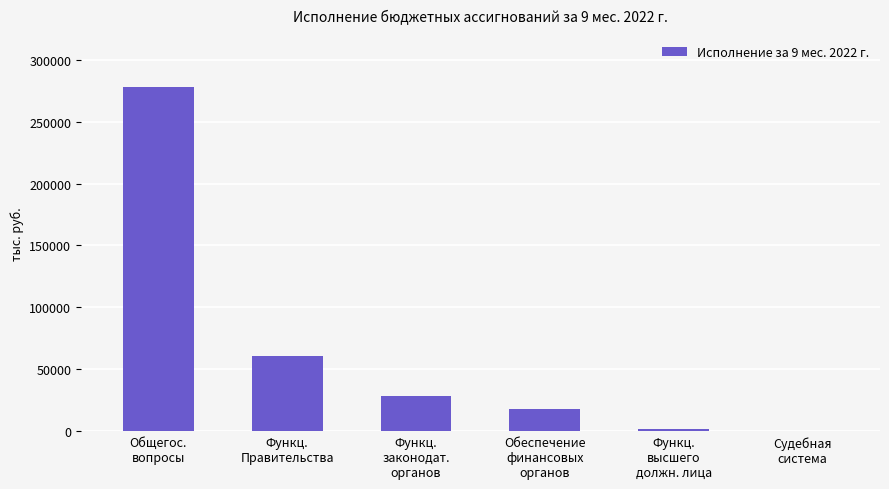

What is the ratio of the value at Функц.
высшего
должн. лица to the value at Функц.
законодат.
органов?

0.1